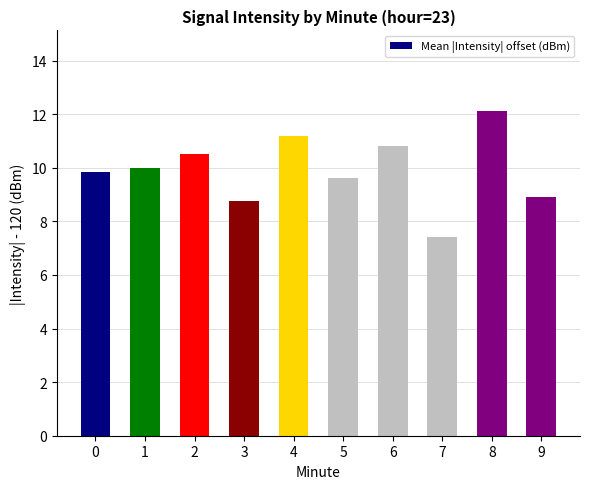

Count the number of categories in the chart.

10